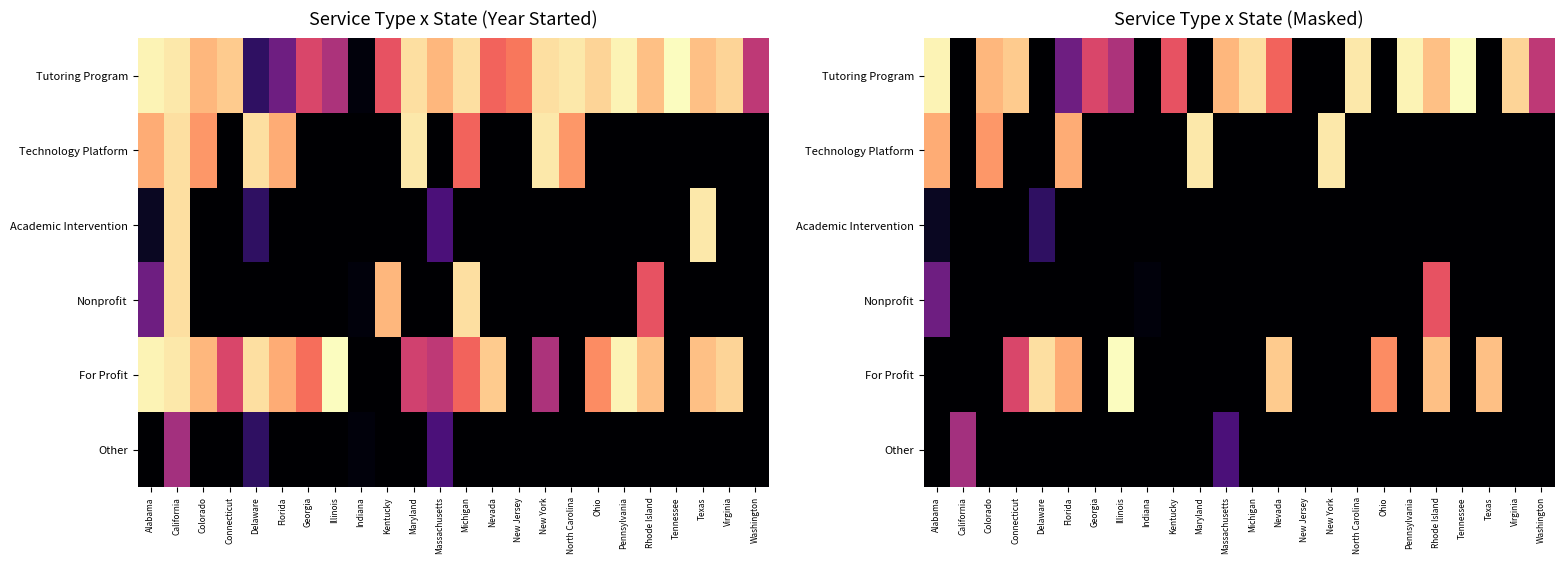

At Tennessee, list the series in order from smallest to largest.

Technology Platform, Academic Intervention, Nonprofit, For Profit, Other, Tutoring Program